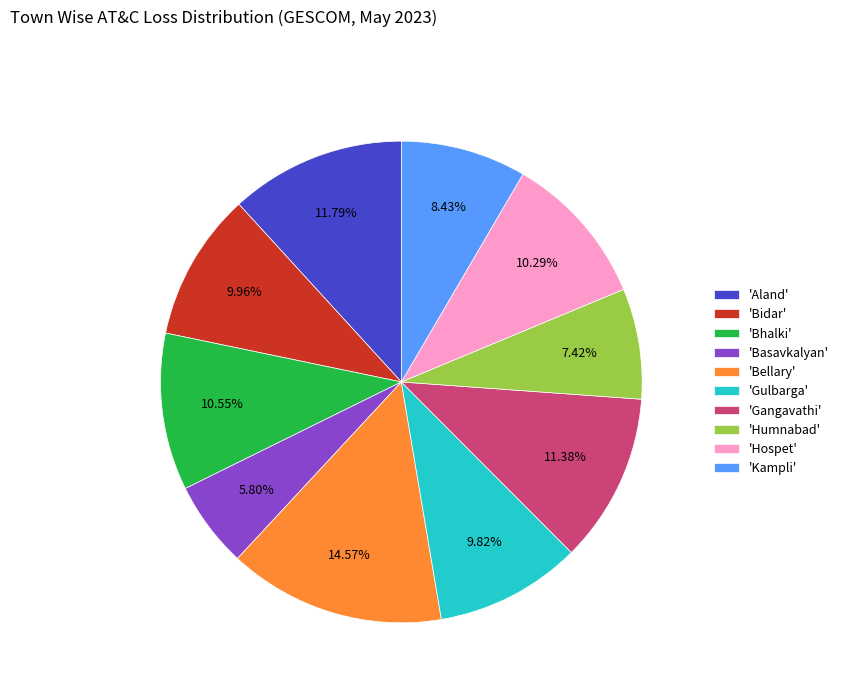

Approximately how many times larger is the value at 'Gulbarga' compared to 'Bellary'?

0.7